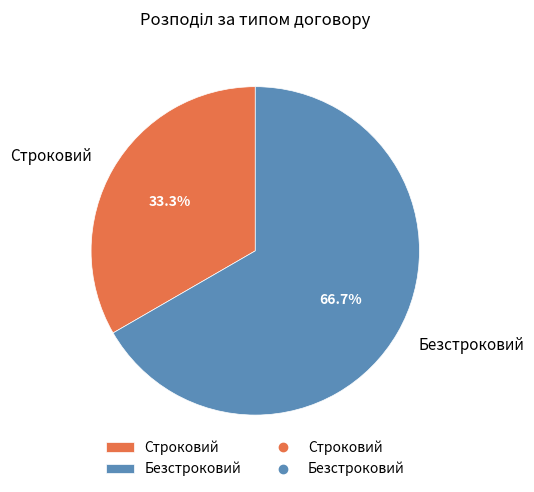

Is there any slice that represents more than half of the pie?

Yes